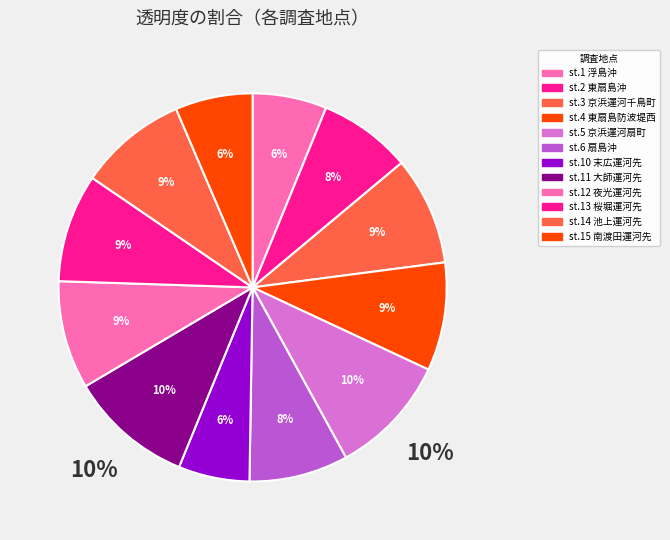

True or false: st.12 夜光運河先 accounts for 1% of the total.

False